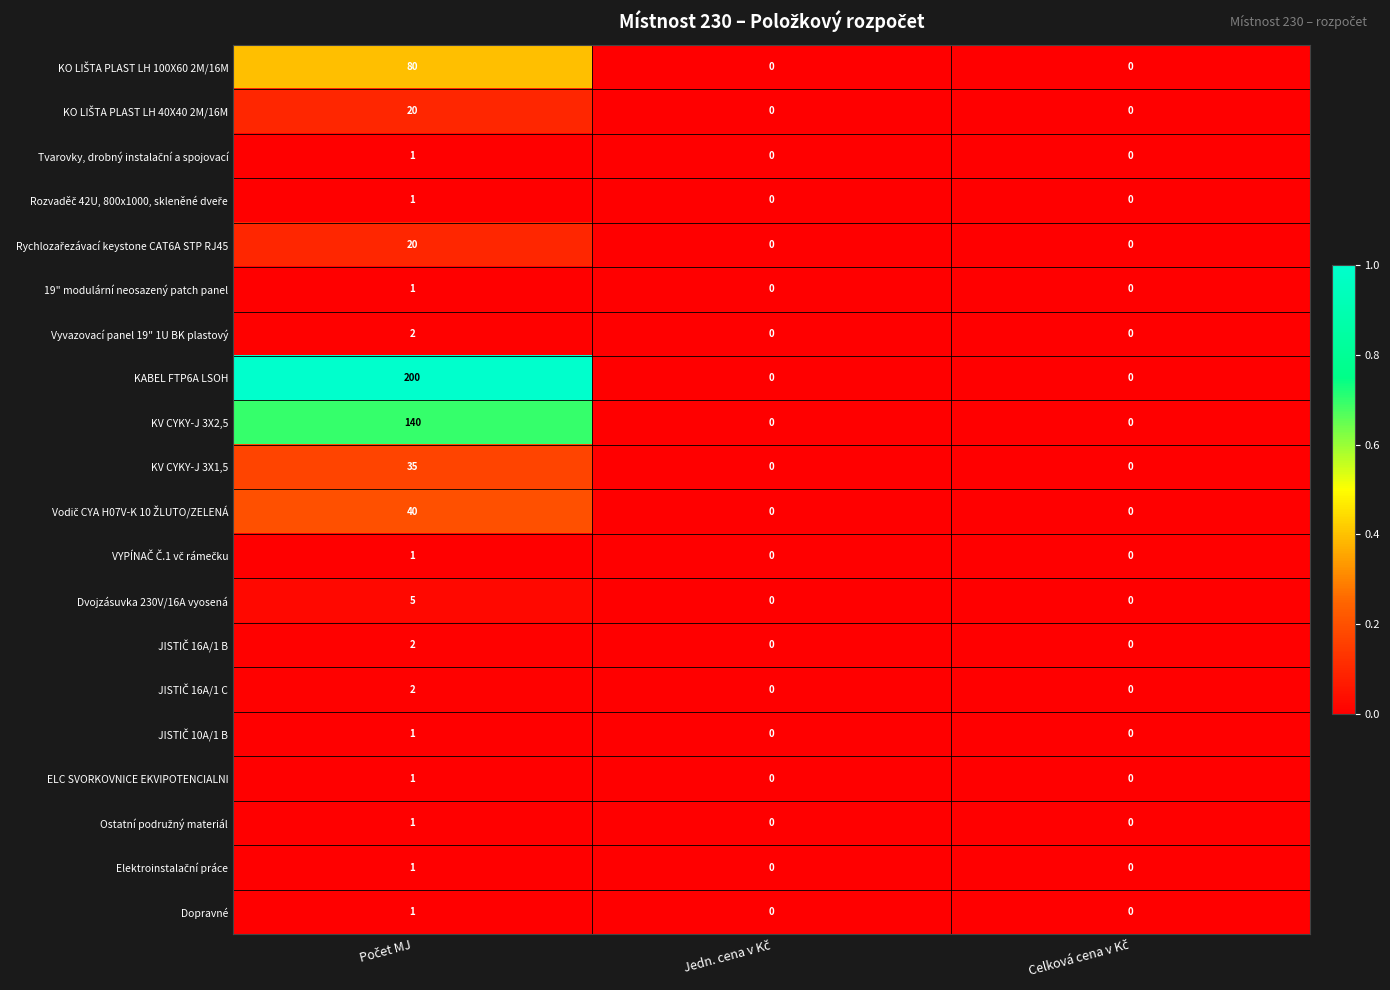

What is the sum of all KV CYKY-J 3X1,5 values?

35